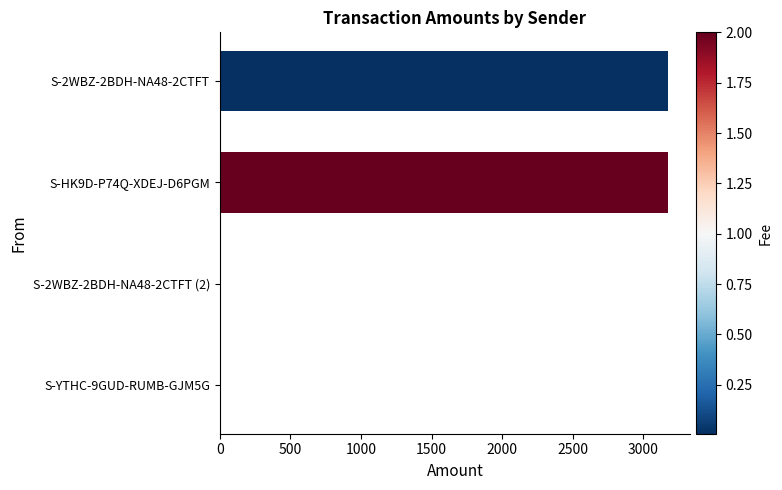

What is the sum of all values?

6347.3